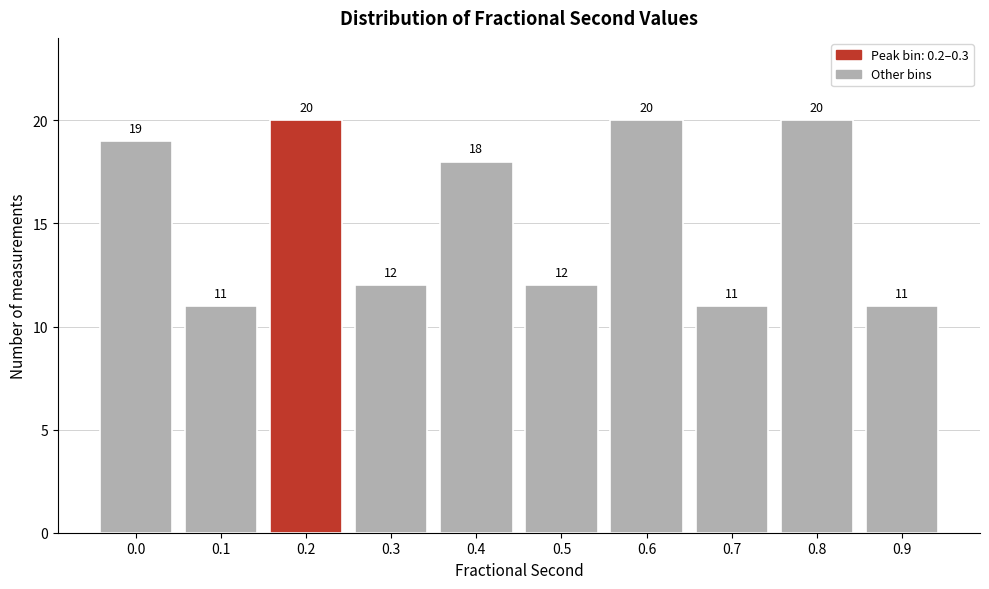

Reading right to left, transcribe all the data shown in this chart.

0.9=11	0.8=20	0.7=11	0.6=20	0.5=12	0.4=18	0.3=12	0.2=20	0.1=11	0.0=19